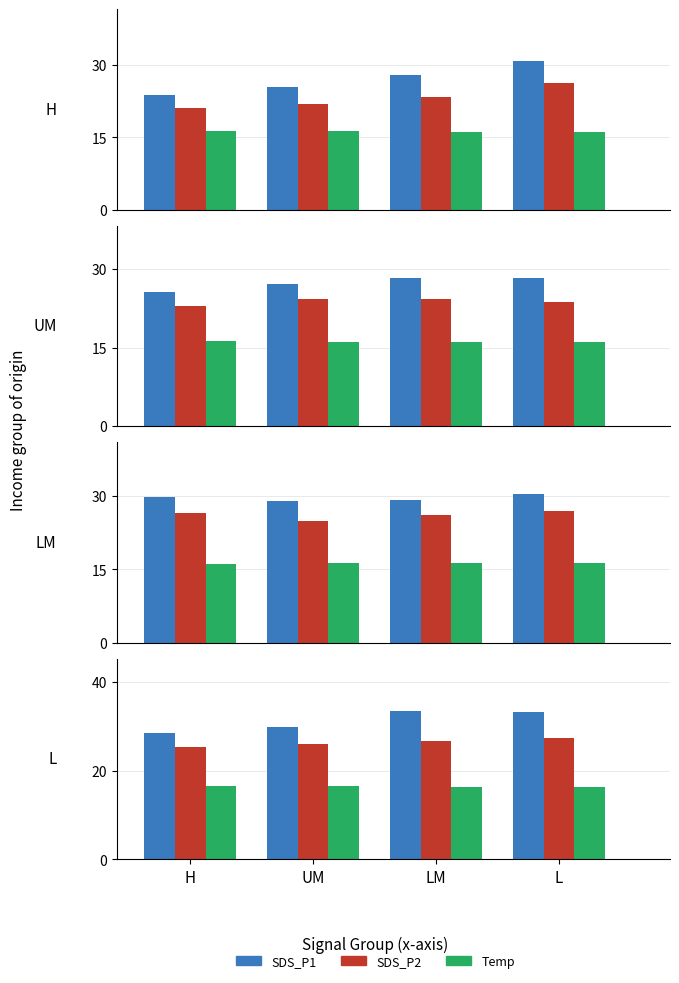

At how many categories does at least one series exceed 19?

4